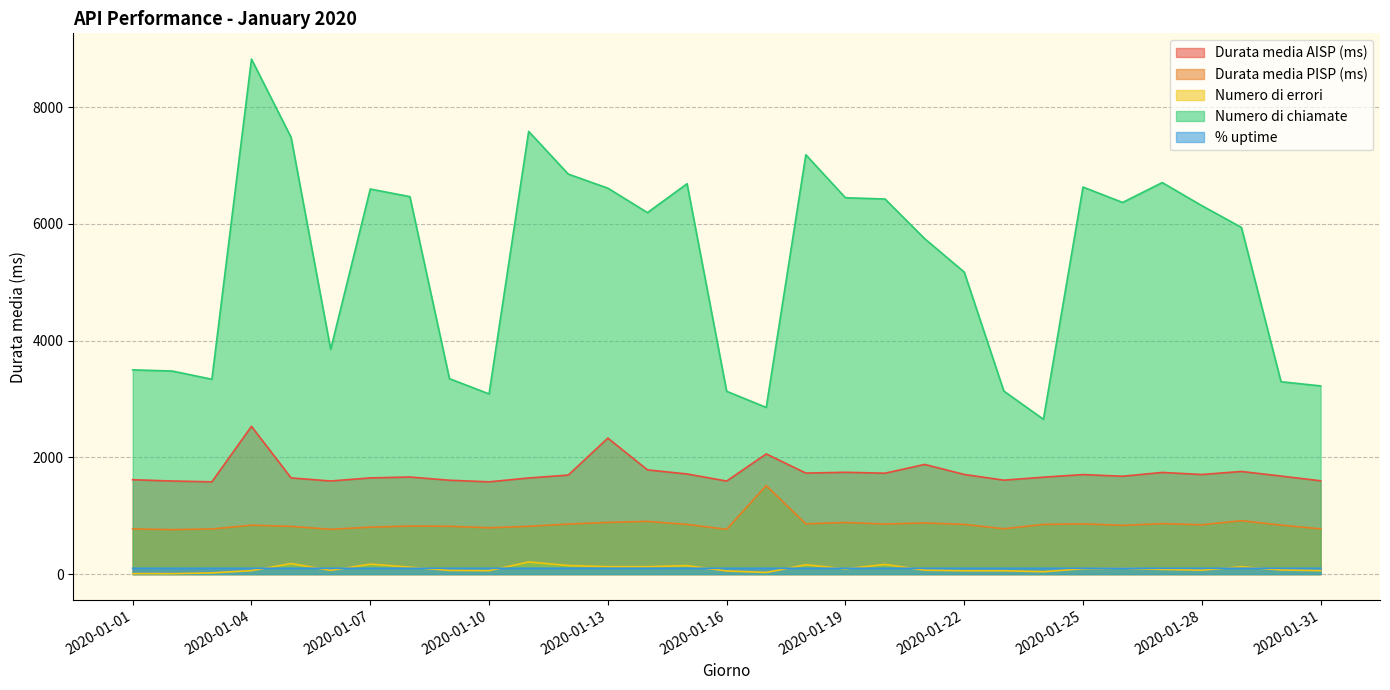

How many categories are shown in the chart?

31